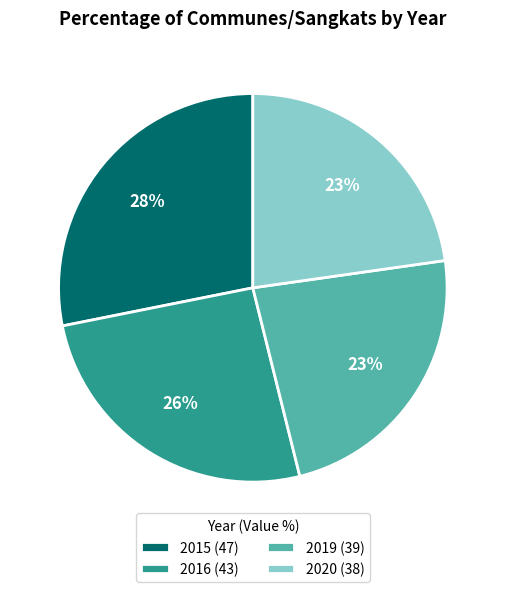

True or false: 2020 (38) accounts for 9% of the total.

False